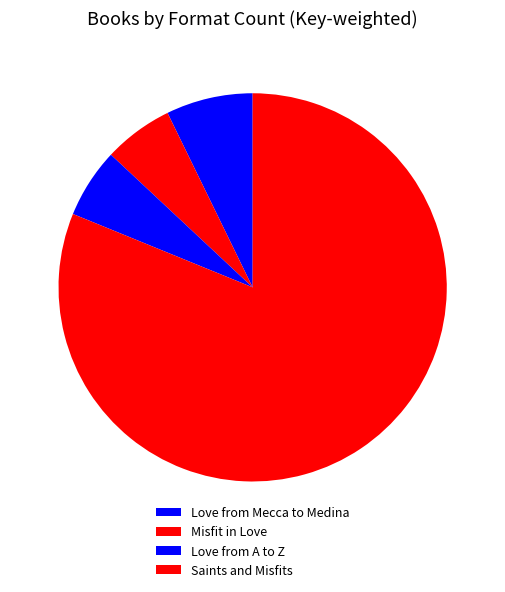

What portion of the pie excludes Love from A to Z?

94.2%